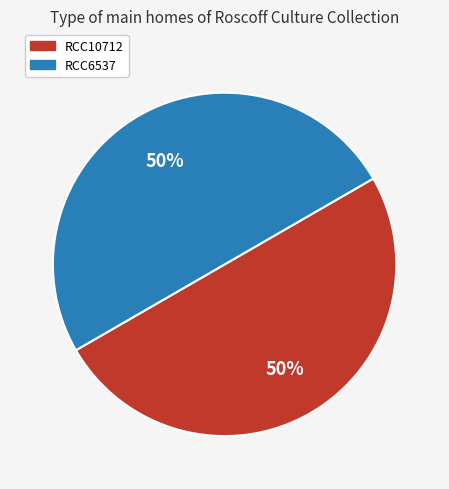

Combined, do RCC10712 and RCC6537 account for over 50%?

Yes